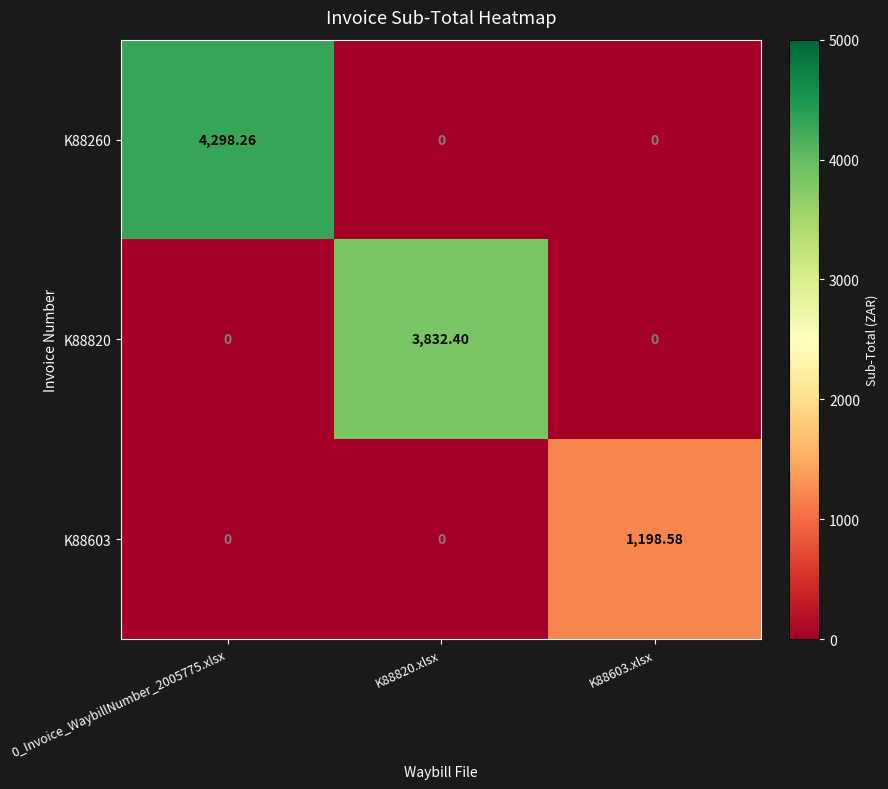

Which series changed the most between 0_Invoice_WaybillNumber_2005775.xlsx and K88603.xlsx?

K88260